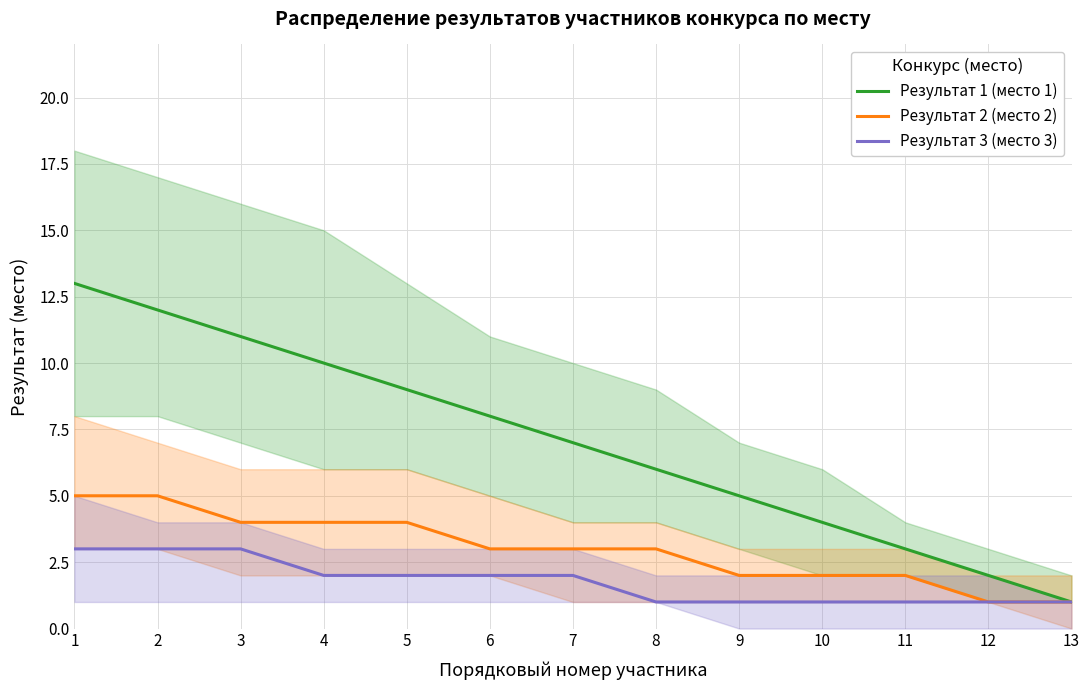

What is the sum of the Результат 2 (место 2) values at 6 and 1?

8